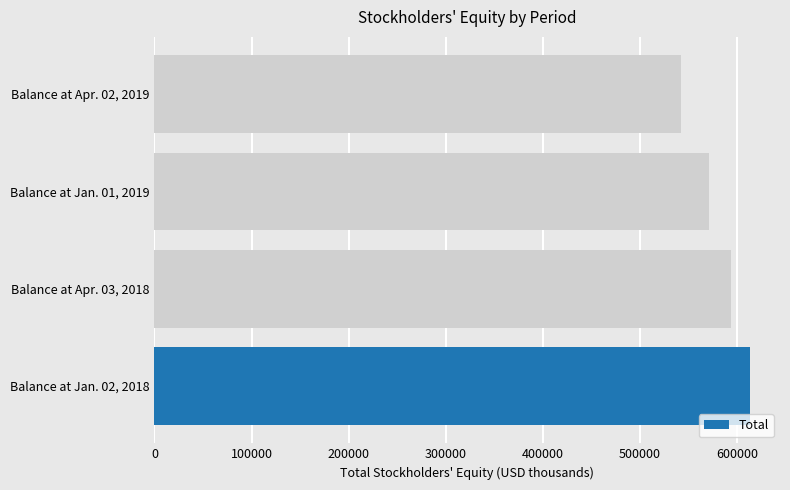

How many data points does each series have?

4